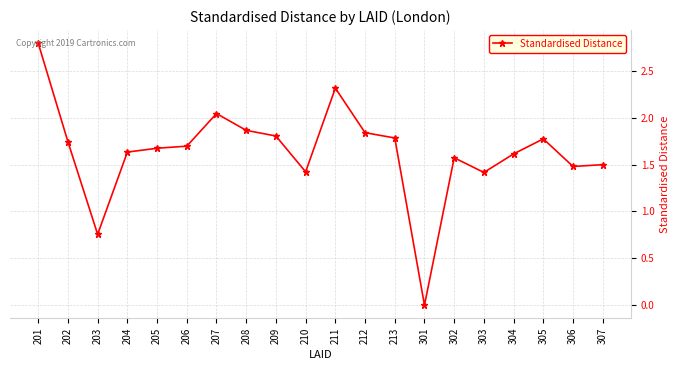

The value at 201 is 0.7. True or false?

False